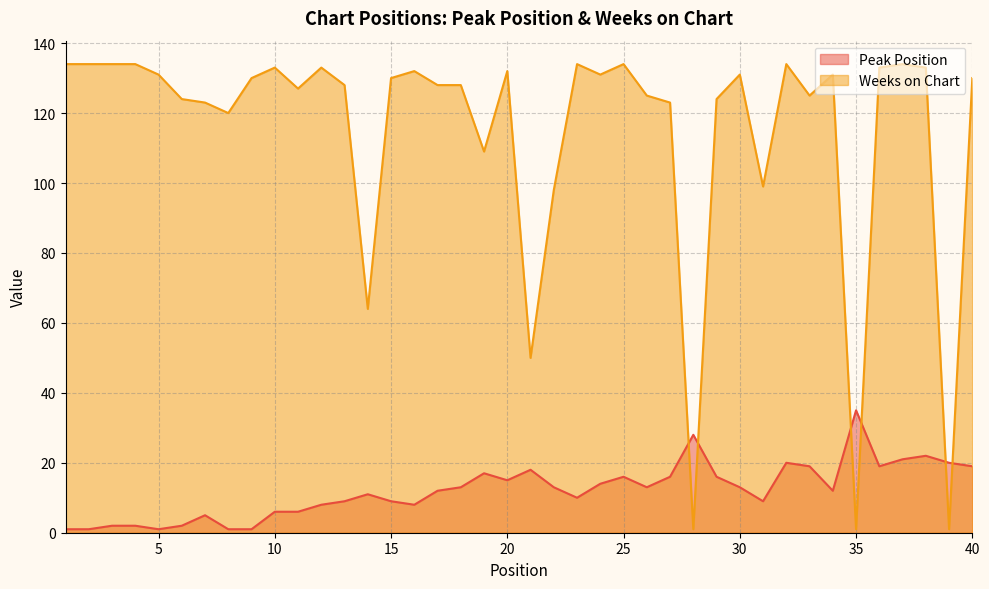

List the series in order of their peak value, lowest first.

Peak Position, Weeks on Chart